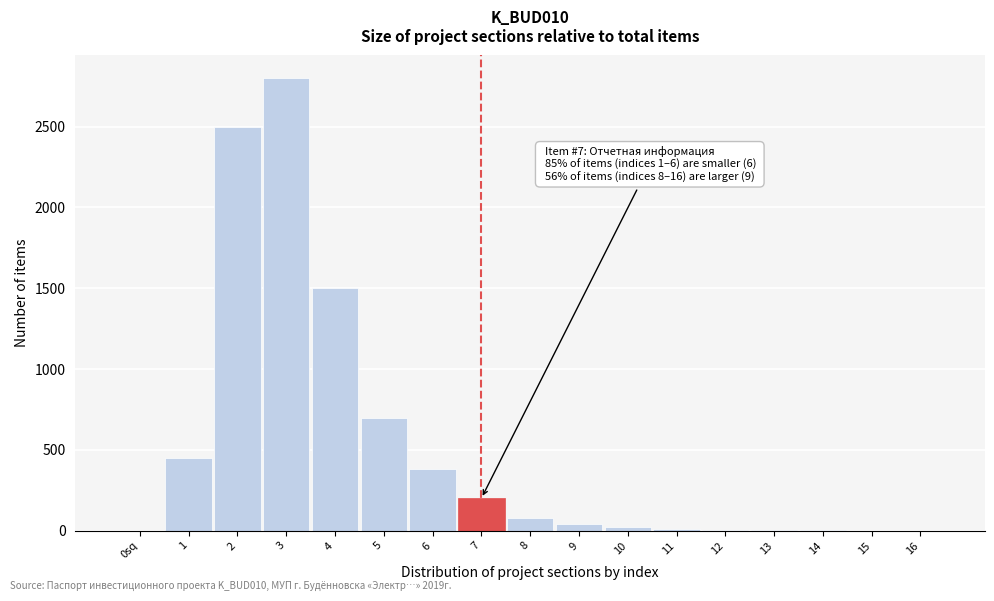

What is the greatest value displayed?

2800